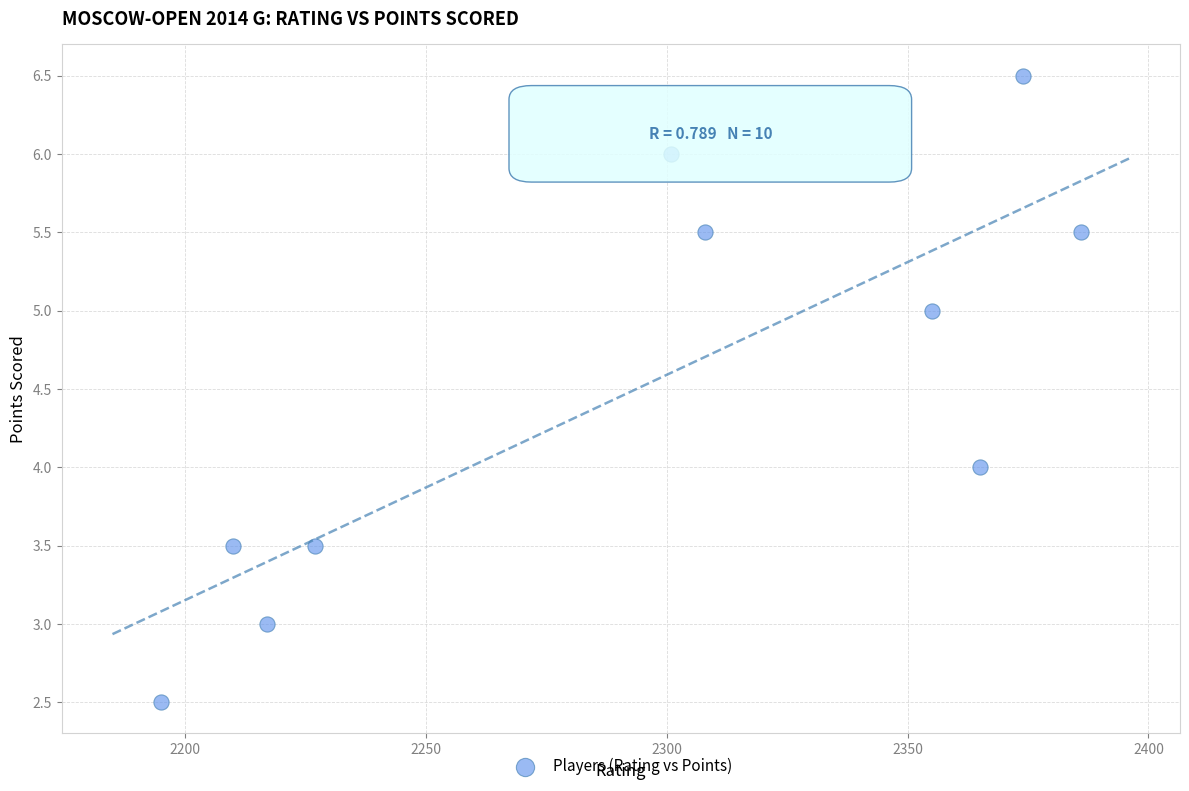

What is the range of X values (max minus min)?

191.0